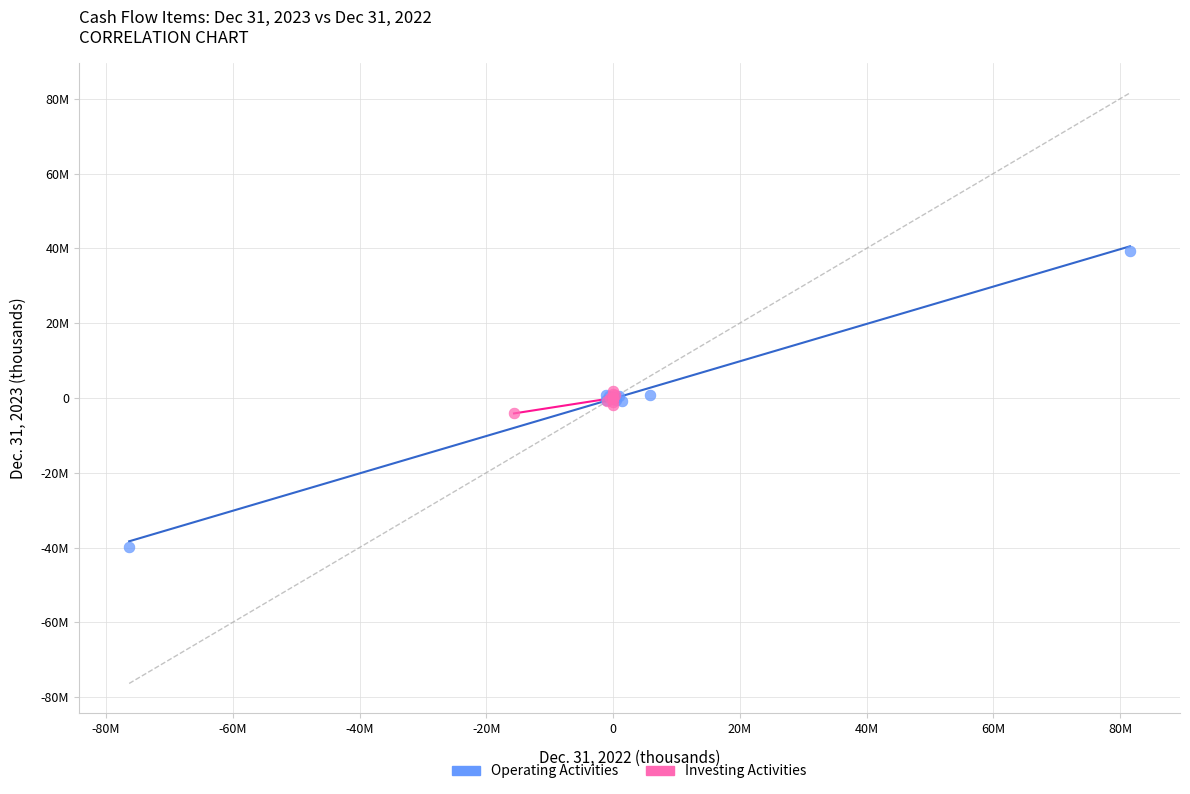

Which series has the largest Y range (max minus min)?

Operating Activities